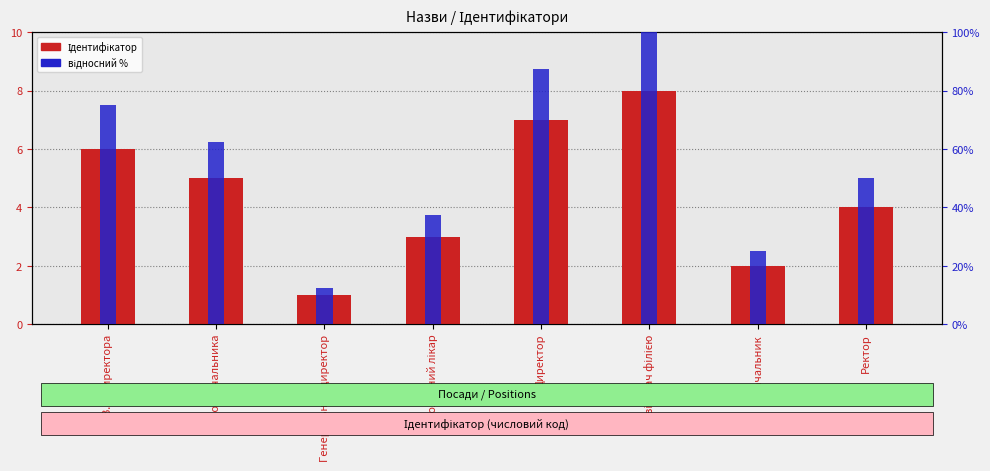

What is the difference between the maximum and second lowest values in the Ідентифікатор (відносний, %) series?

75.0